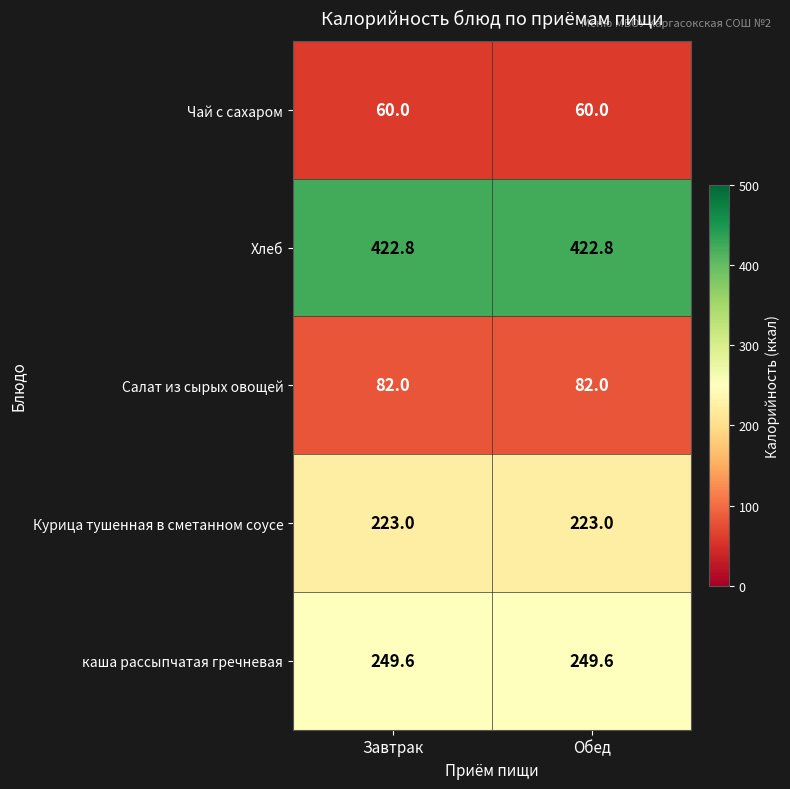

At how many categories does at least one series exceed 396?

2